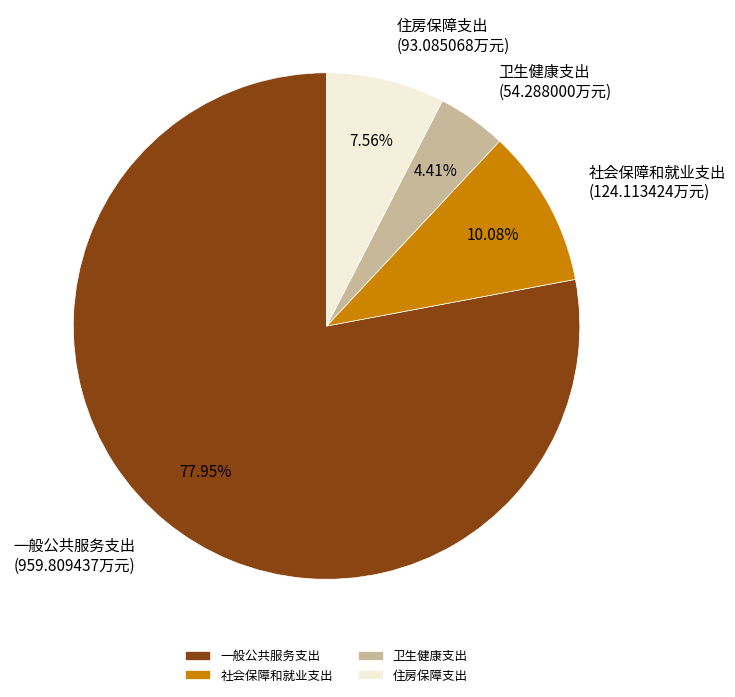

Rank the categories by value from lowest to highest.

卫生健康支出, 住房保障支出, 社会保障和就业支出, 一般公共服务支出